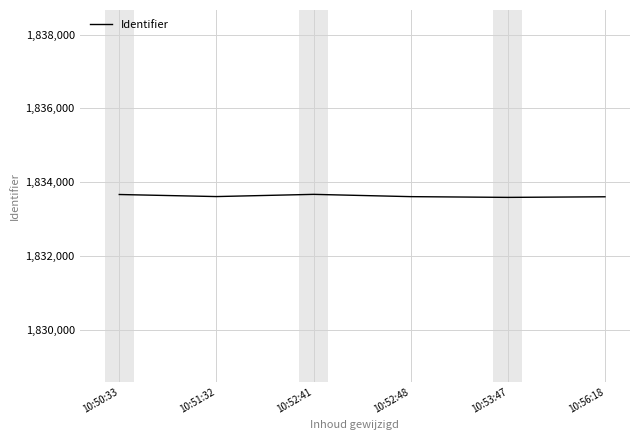

The chart shows a value of 888871 at 10:56:18. True or false?

False